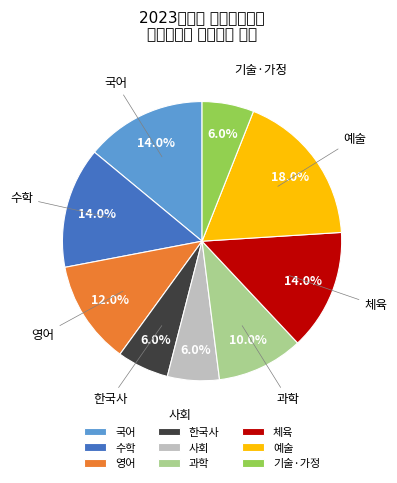

What portion of the pie excludes 한국사?

94.0%